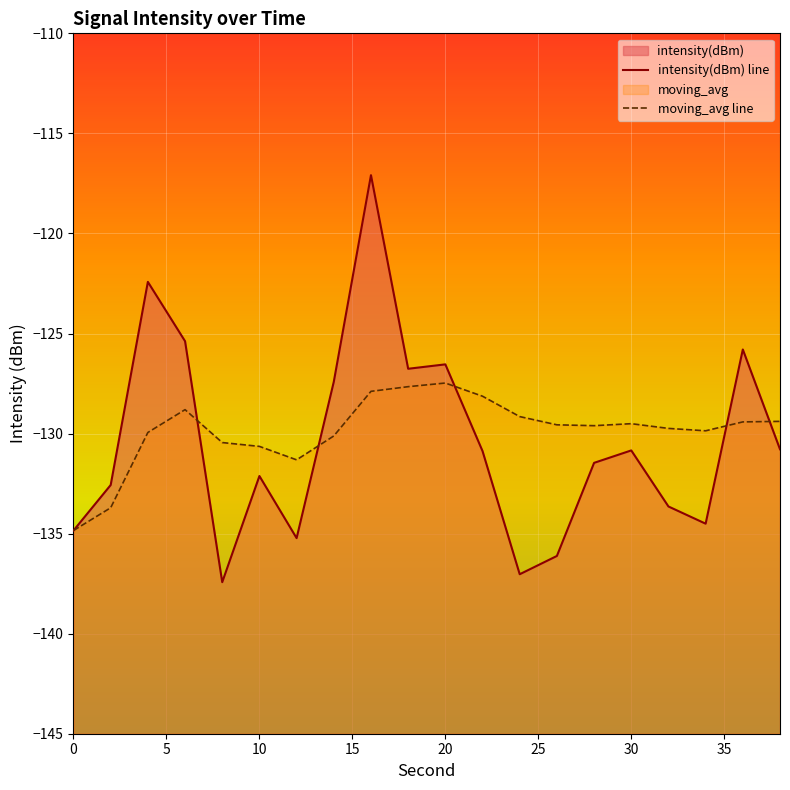

Reading left to right, transcribe all the data shown in this chart.

intensity(dBm): 0=-134.8	2=-132.6	4=-122.4	6=-125.4	8=-137.4	10=-132.1	12=-135.2	14=-127.4	16=-117.1	18=-126.8	20=-126.5	22=-130.9	24=-137.0	26=-136.1	28=-131.5	30=-130.8	32=-133.6	34=-134.5	36=-125.8	38=-130.8
moving_avg: 0=-134.8	2=-133.7	4=-129.9	6=-128.8	8=-130.4	10=-130.6	12=-131.3	14=-130.1	16=-127.9	18=-127.7	20=-127.5	22=-128.1	24=-129.2	26=-129.6	28=-129.6	30=-129.5	32=-129.7	34=-129.9	36=-129.4	38=-129.4